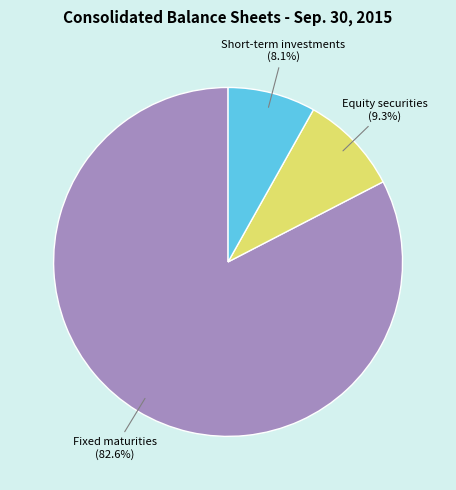

Is there a majority slice in this chart?

Yes